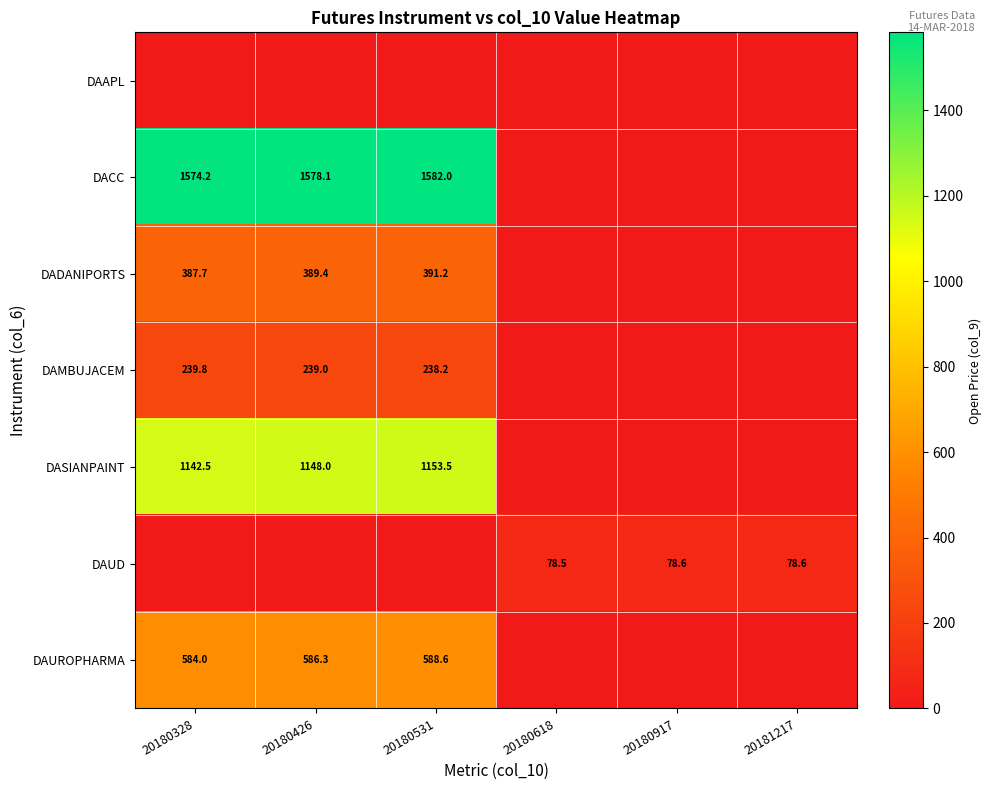

What is the sum of the DASIANPAINT values at 20180328 and 20180531?

2296.0